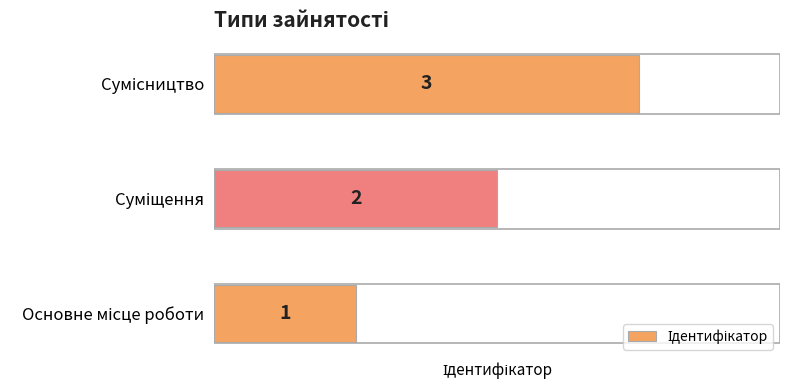

Count the values in the range 1 to 3.

3